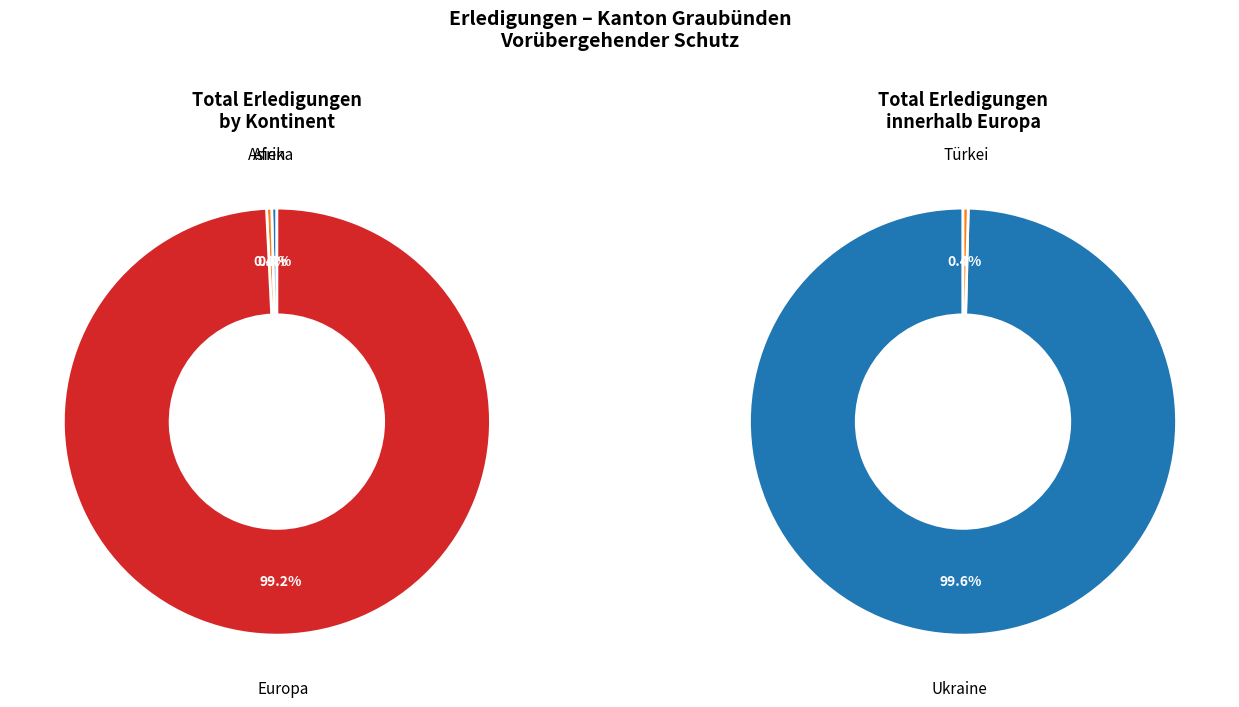

To the nearest percent, what is the average slice percentage?

20%